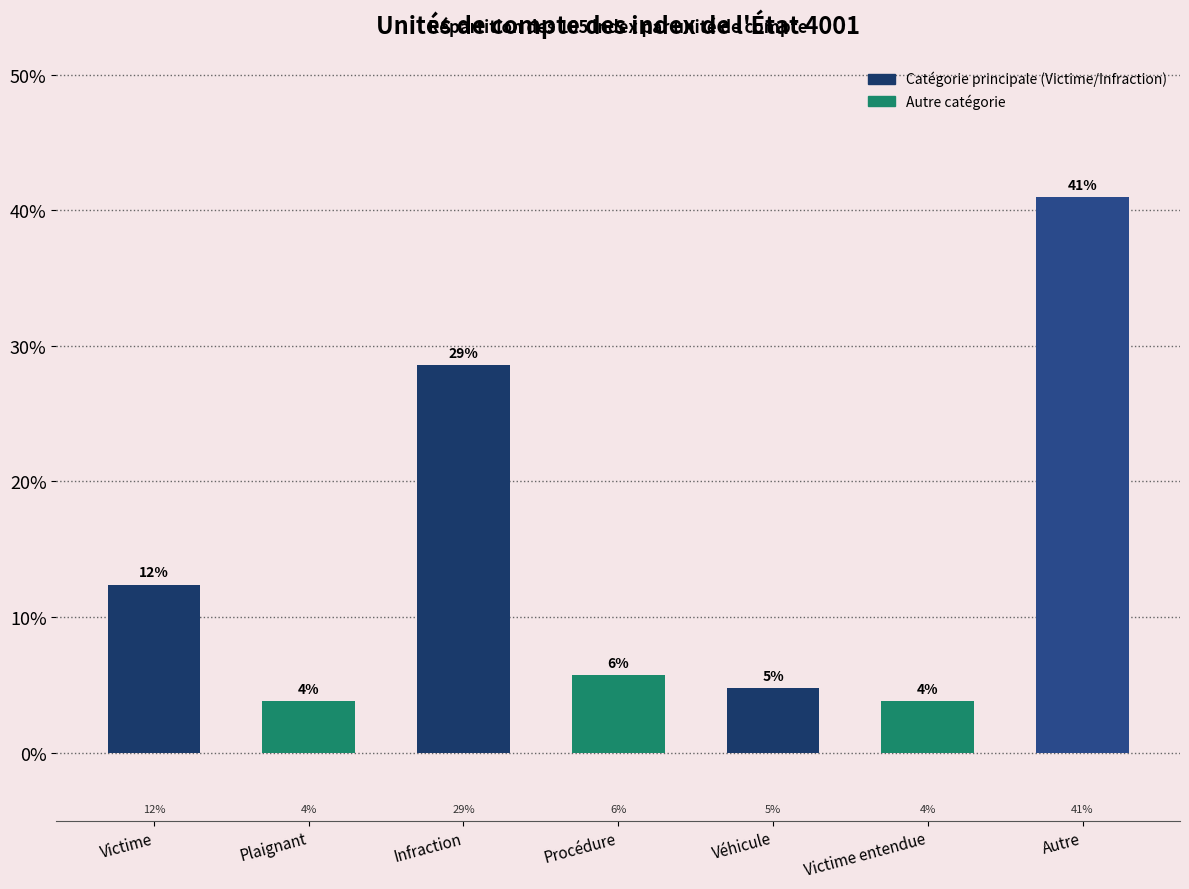

Does the chart contain any negative values?

No